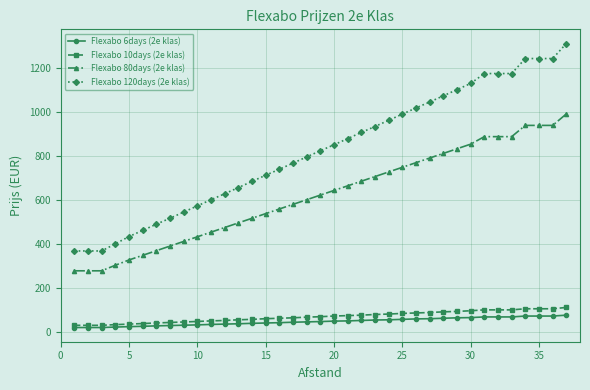

What is the maximum value for Flexabo 6days (2e klas)?

78.0